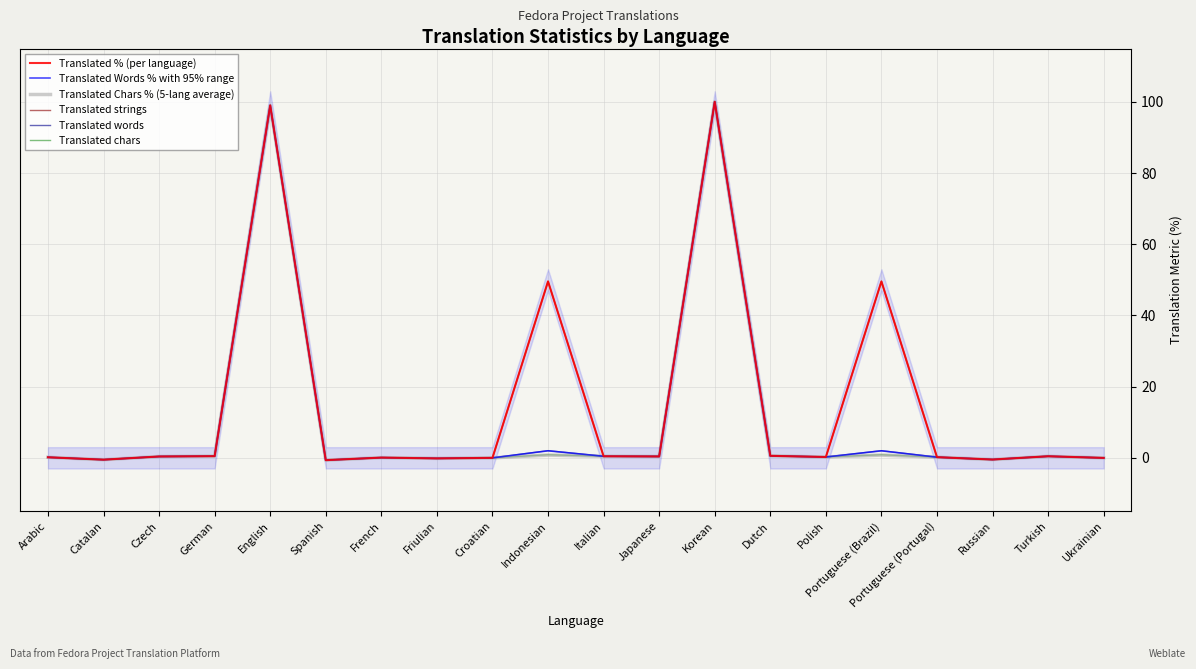

What is the total value across all series at Portuguese (Portugal)?

1.1